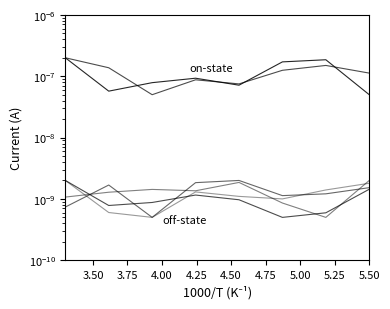

True or false: off-state and on-state cross at least once.

False